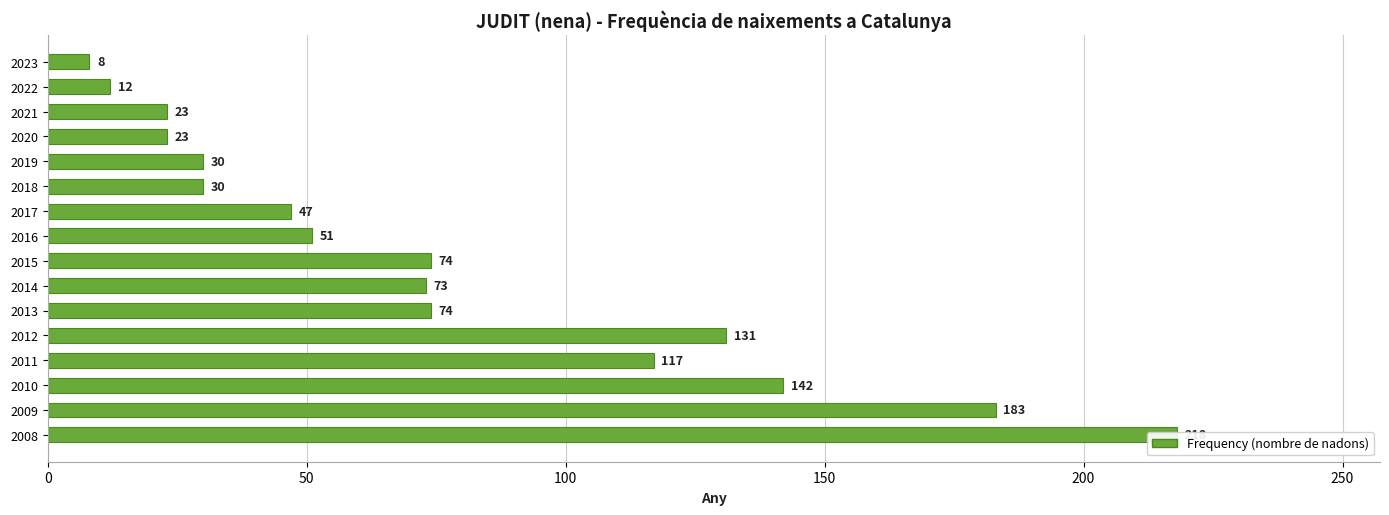

Reading left to right, list all the values displayed in this chart.

8	12	23	23	30	30	47	51	74	73	74	131	117	142	183	218